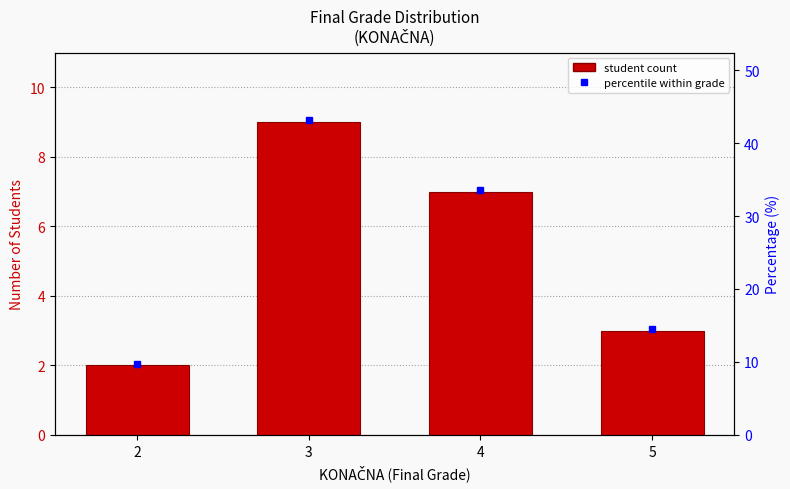

Does the chart contain any negative values?

No